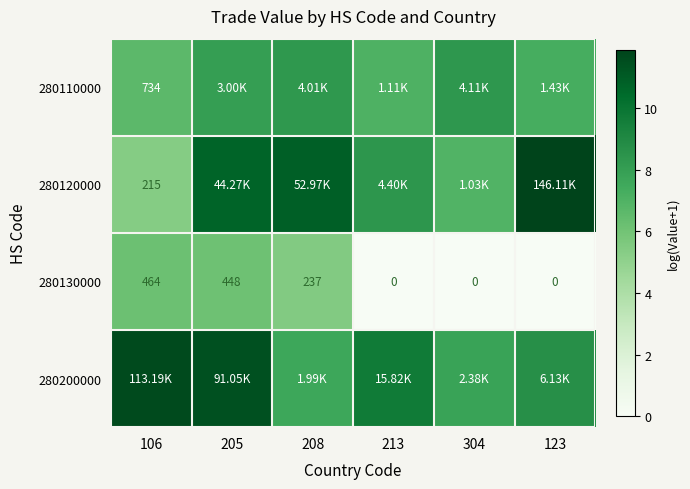

How many data points in 280130000 are less than 237?

3